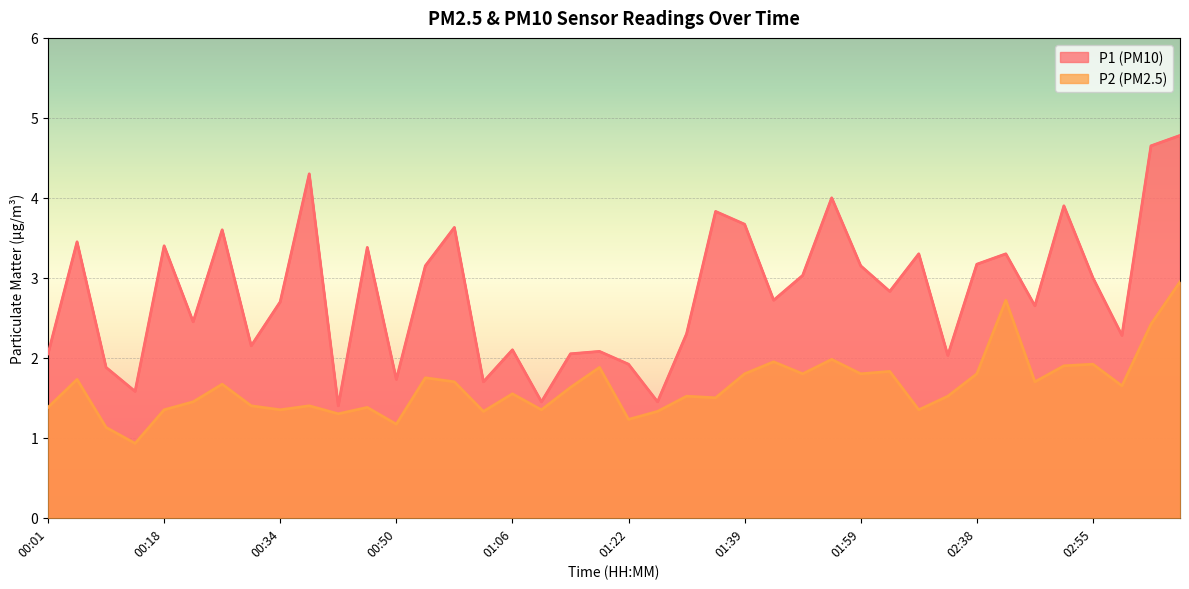

In P2, how many points are lower than both neighbors (excluding endpoints)?

13